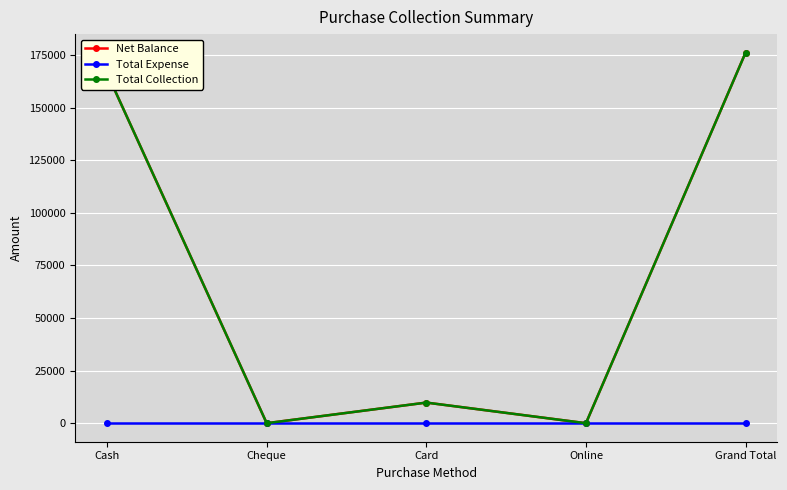

What is the label of the 1st point from the left?

Cash